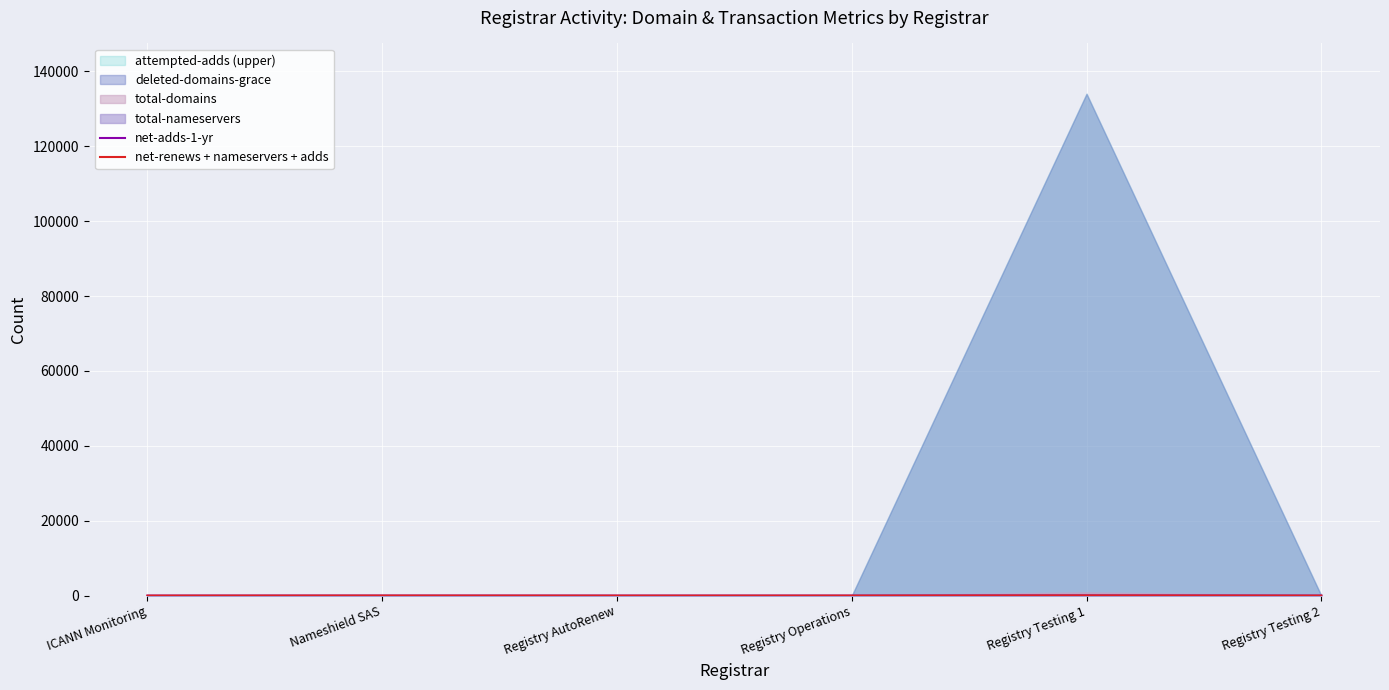

Is the value of net-renews + nameservers + adds at Registry AutoRenew greater than the value of net-adds-1-yr at Registry Testing 1?

No